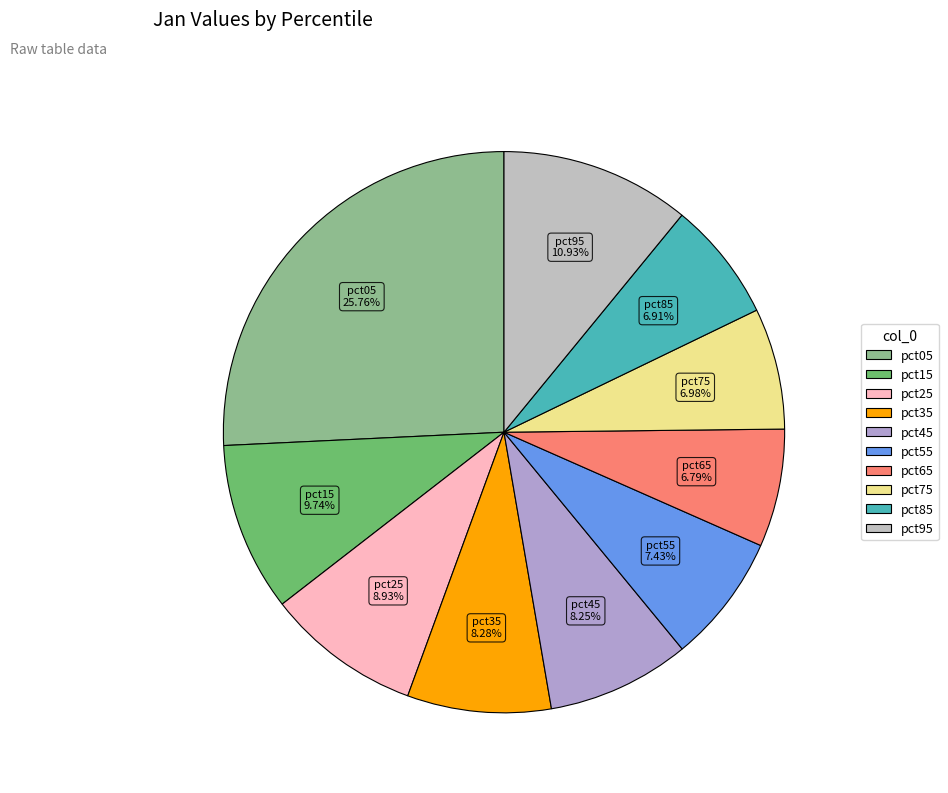

The pct85 slice represents 16% of the pie. True or false?

False